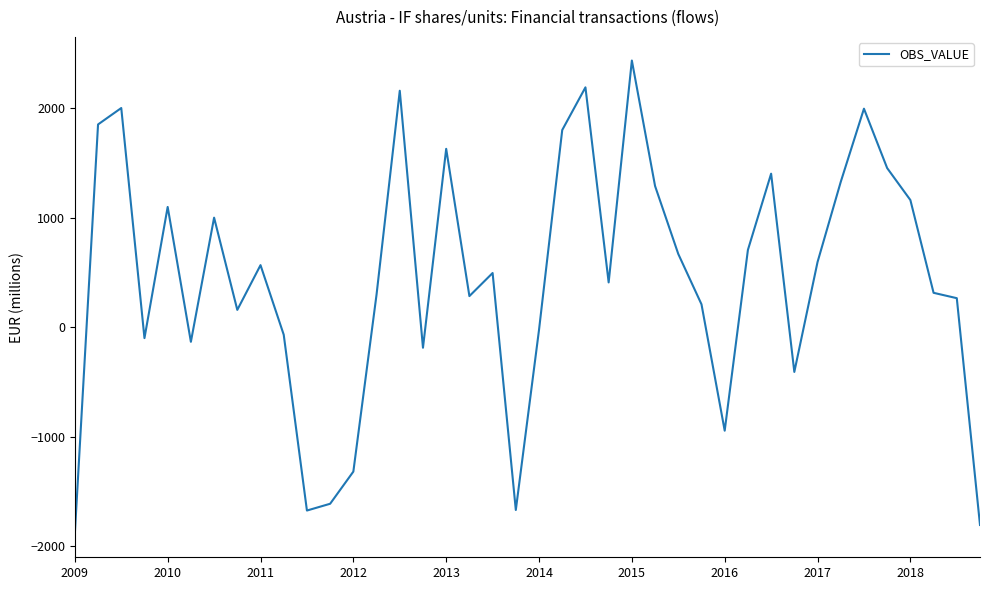

What is the greatest value displayed?

2438